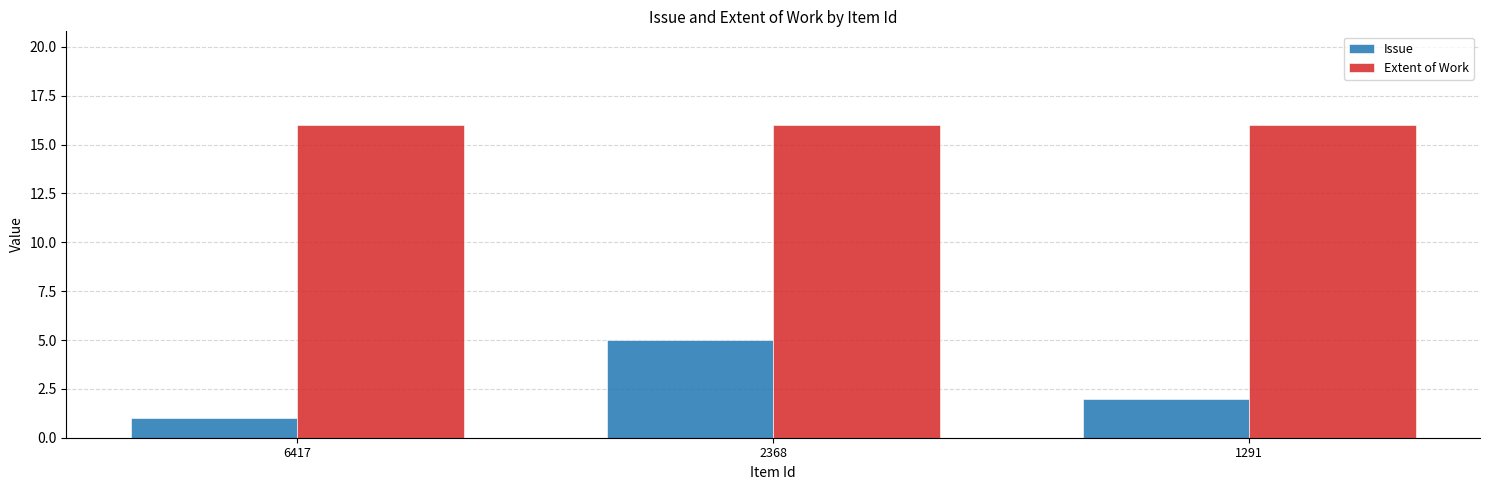

At how many categories does at least one series exceed 3?

3